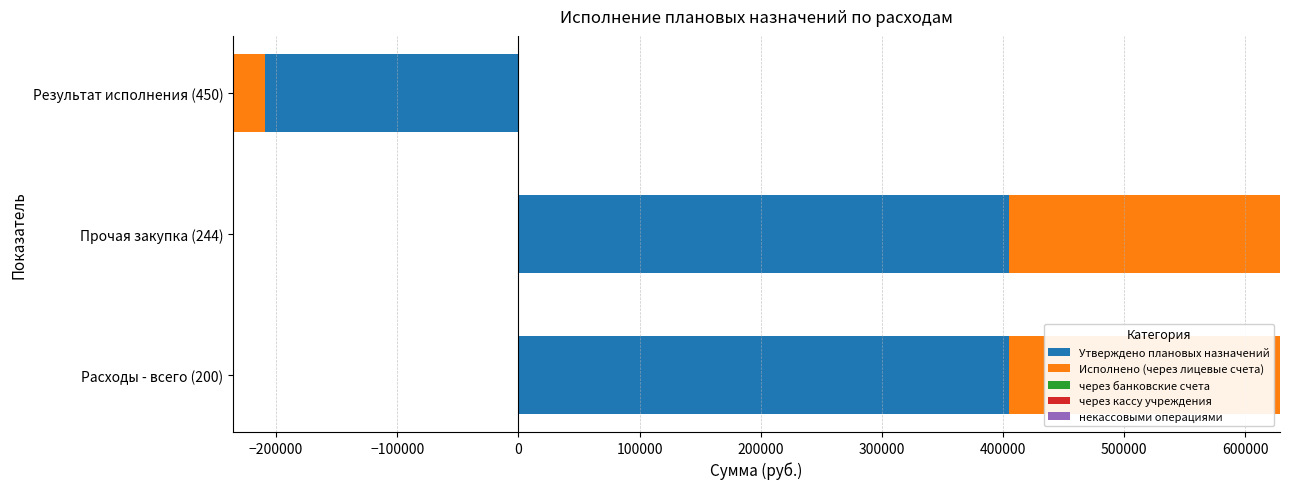

Which has a higher value, Результат исполнения (450) or Прочая закупка (244)?

Прочая закупка (244)